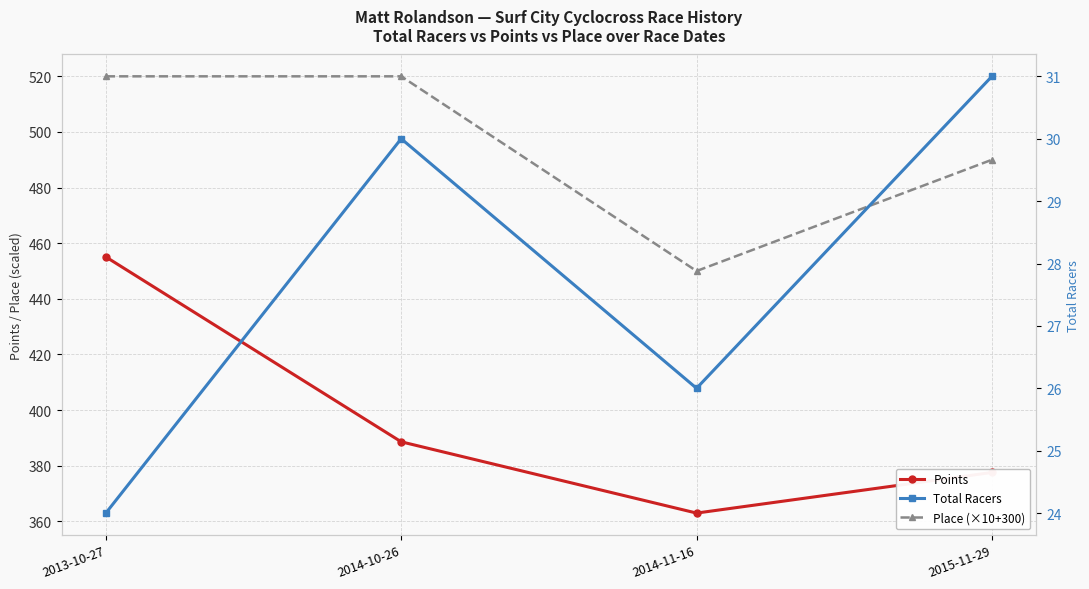

Reading right to left, extract all data points from this chart.

Points: 377.6	363.0	388.6	455.1
Place (×10+300): 490.0	450.0	520.0	520.0
Total Racers: 31.0	26.0	30.0	24.0